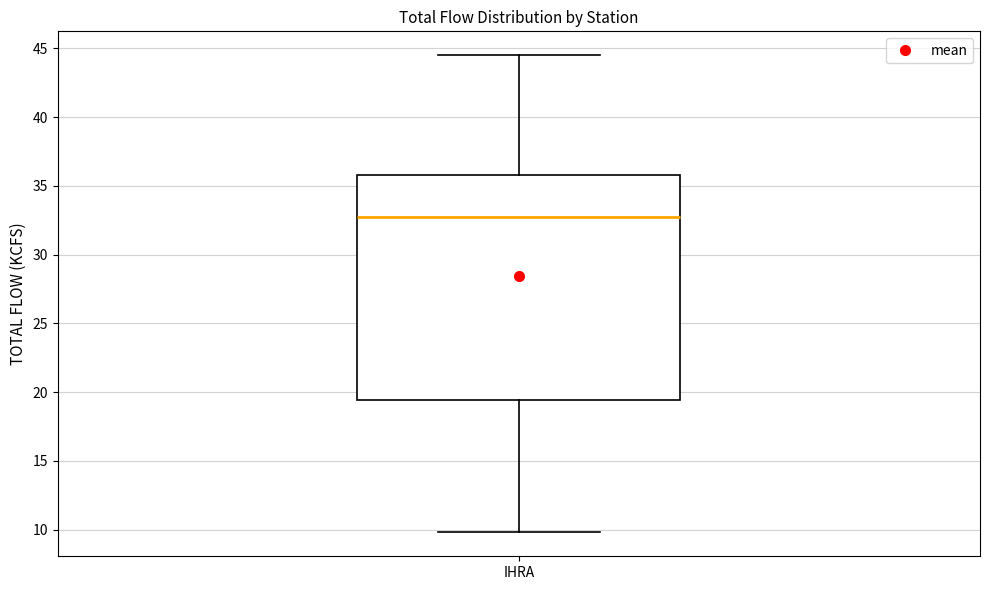

Transcribe this box plot: give where the median line is, the range the box spans, and where the two whiskers end, as read against the y-axis. The values are not printed on the chart, so give them approximately, as read against the axis.

median 32.5, box 19.5 to 36.0, whiskers 10.0 to 44.5